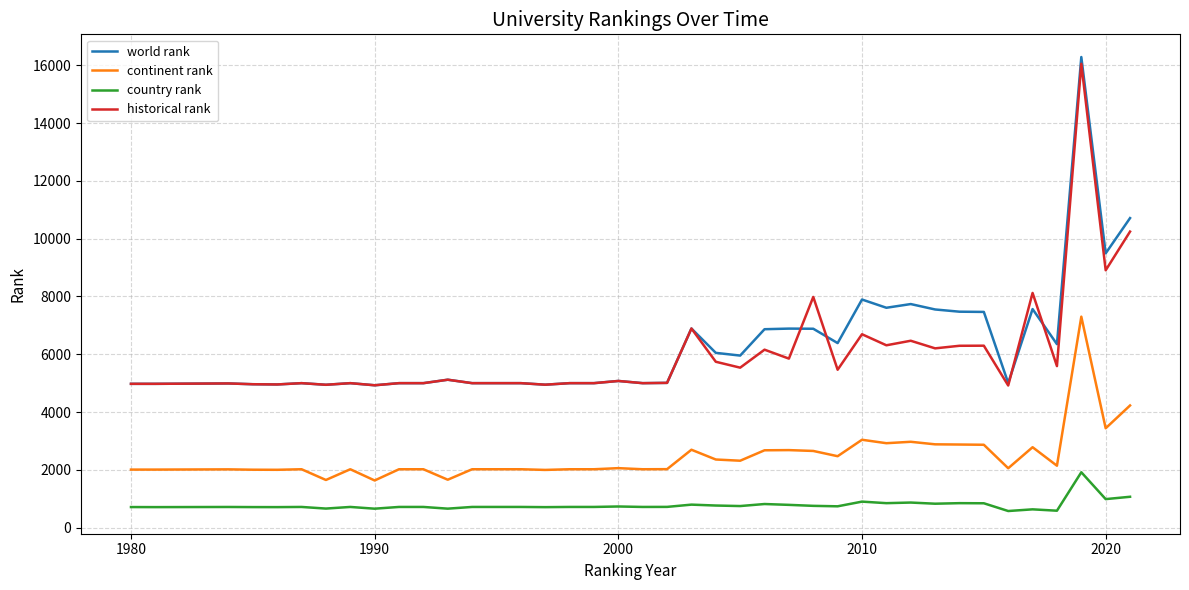

True or false: world rank and country rank cross at least once.

False